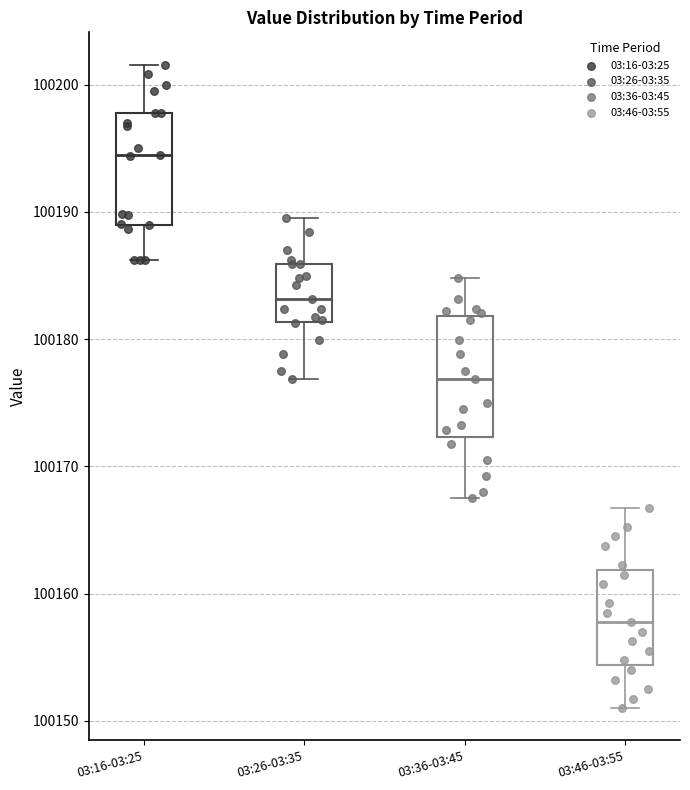

Reading left to right, transcribe this box plot: for each box, give where its median line is, the range the box spans, and where its two whiskers end, as read against the y-axis. The values are not printed on the chart, so give them approximately, as read against the axis.

03:16-03:25: median 100195, box 100189 to 100198, whiskers 100186 to 100202
03:26-03:35: median 100183, box 100181 to 100186, whiskers 100177 to 100190
03:36-03:45: median 100177, box 100172 to 100182, whiskers 100168 to 100185
03:46-03:55: median 100158, box 100154 to 100162, whiskers 100151 to 100167